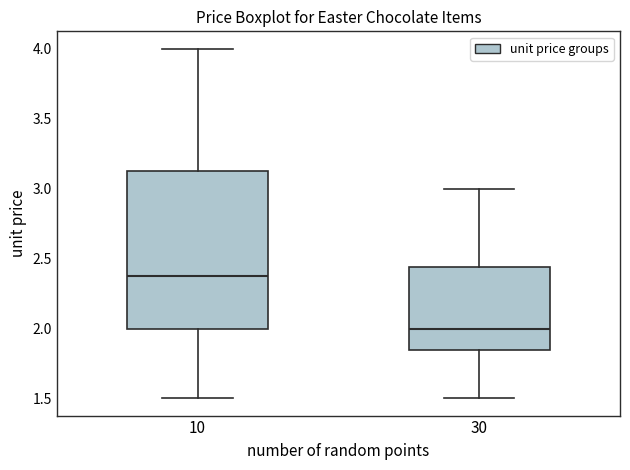

Reading left to right, read every box against the y-axis: the position of its median line, the range the box covers, and the ends of its whiskers. The values are not printed on the chart, so give them approximately, as read against the axis.

10: median 2.40, box 2.00 to 3.15, whiskers 1.50 to 4.00
30: median 2.00, box 1.85 to 2.45, whiskers 1.50 to 3.00